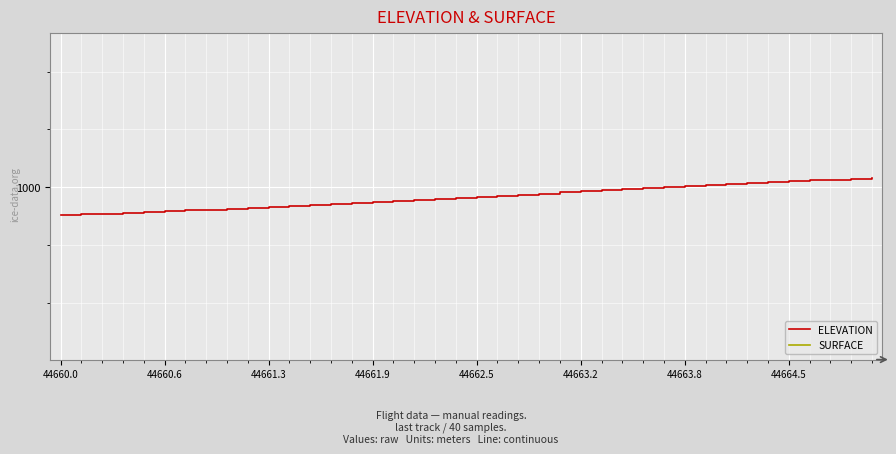

True or false: ELEVATION has more than 1 interior local peaks.

False